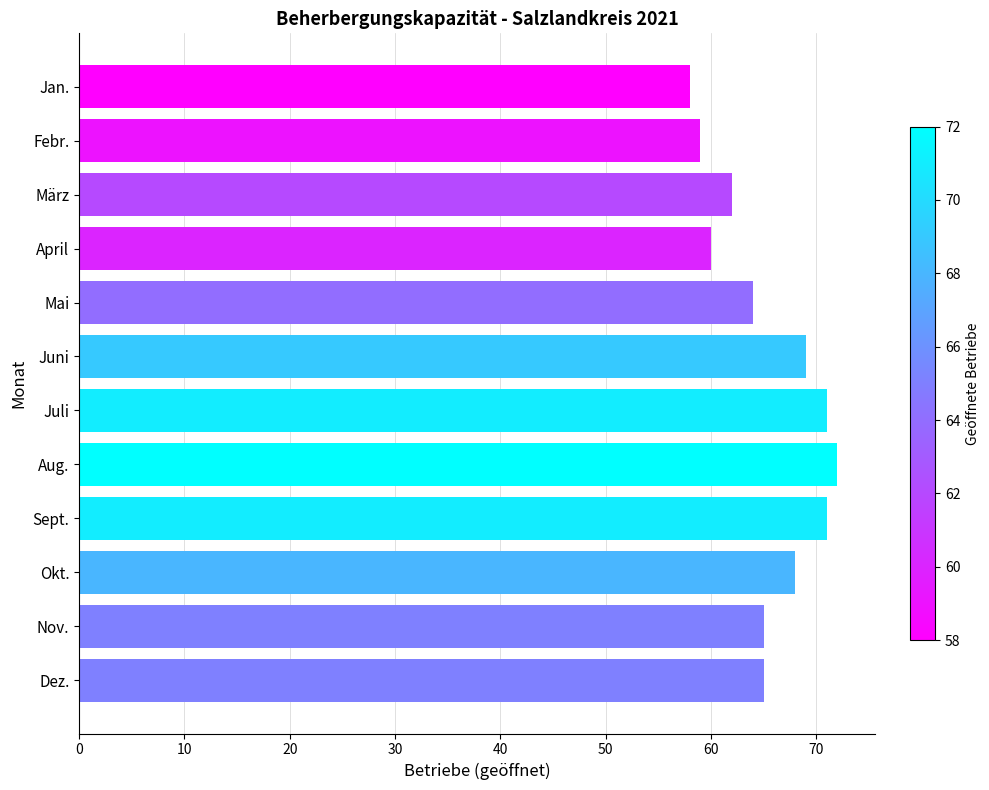

Is it true that the value at Dez. is 65?

True